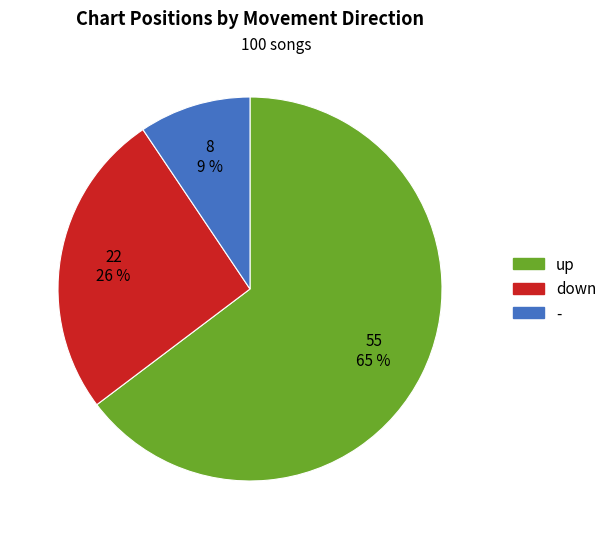

Which category has the smallest portion of the pie?

-